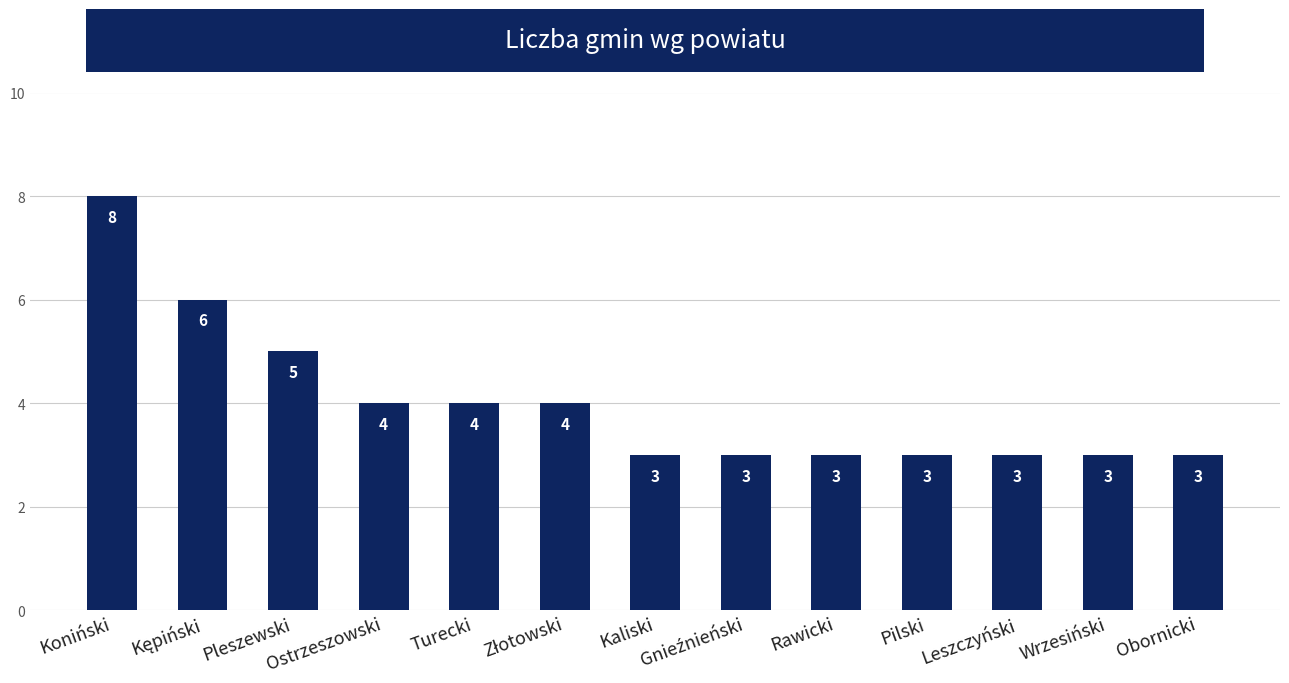

Approximately how many times larger is the value at Koniński compared to Wrzesiński?

2.7